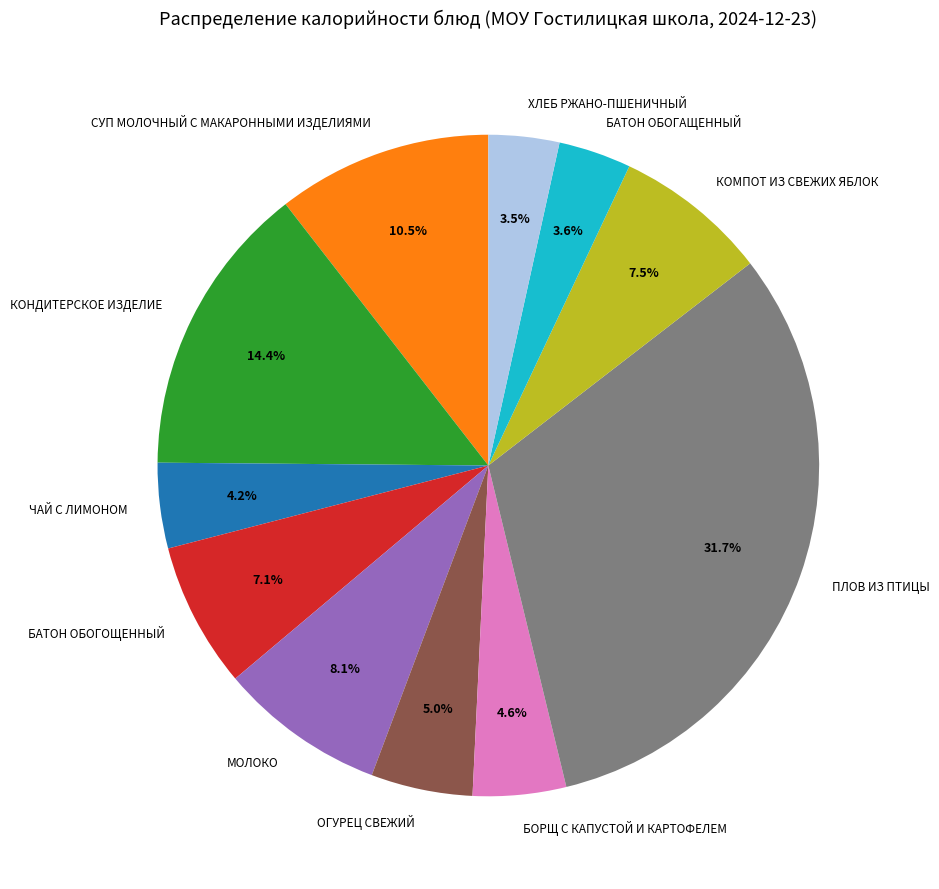

Which category has the biggest portion of the pie?

ПЛОВ ИЗ ПТИЦЫ